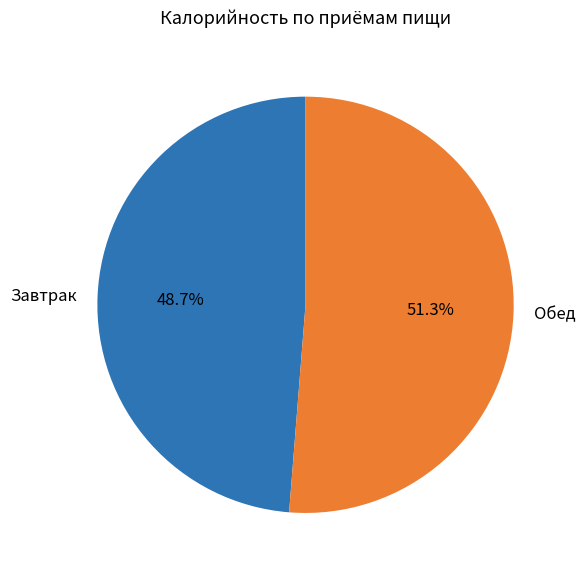

How many slices are in this pie chart?

2